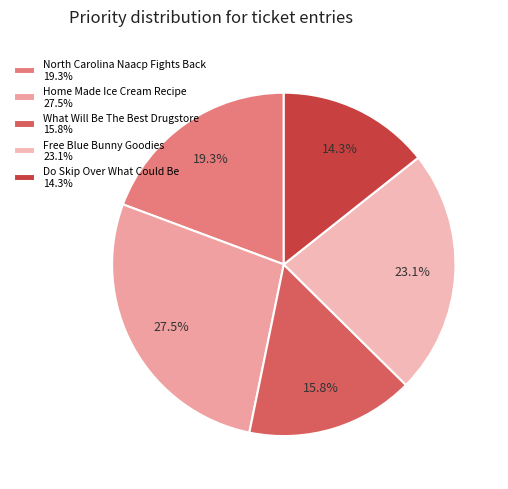

Is Home Made Ice Cream Recipe the majority of the pie?

No